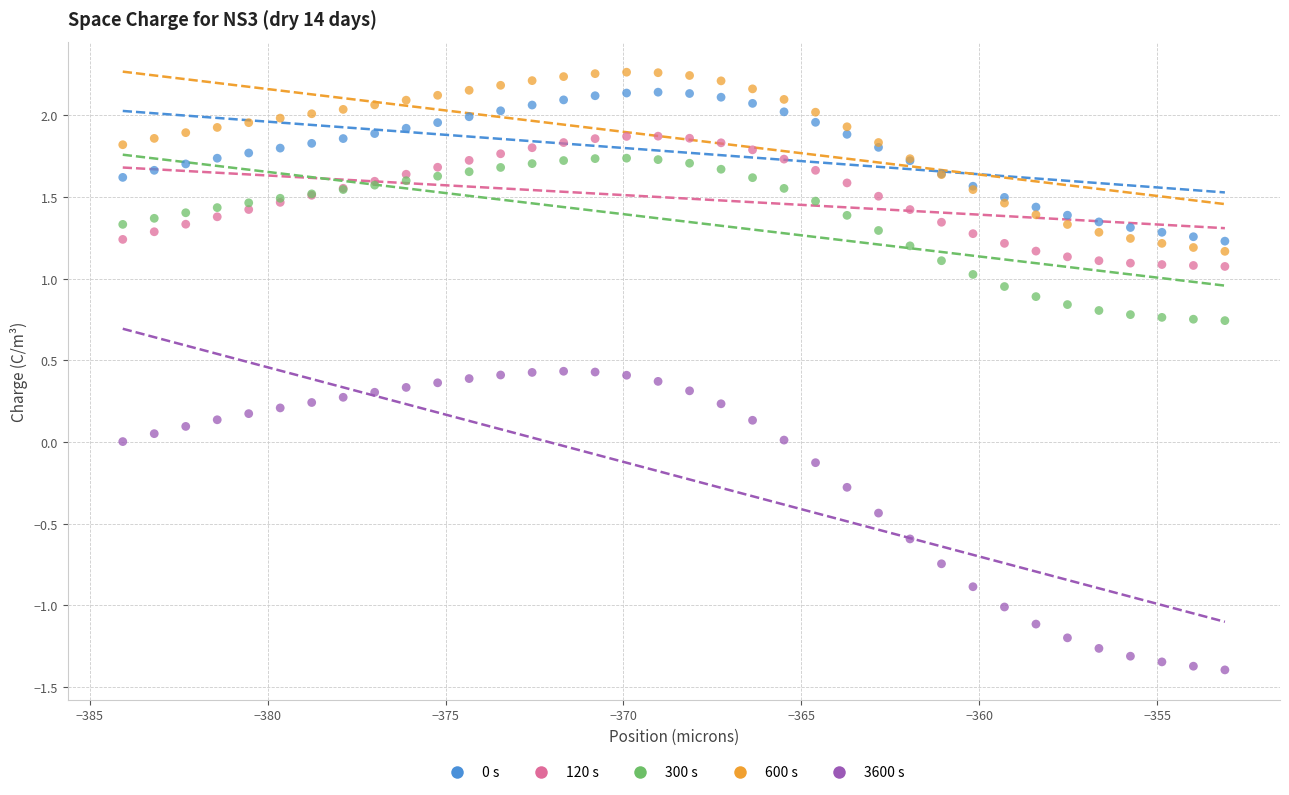

What is the X range (max minus min) for the scatter plot?

31.0